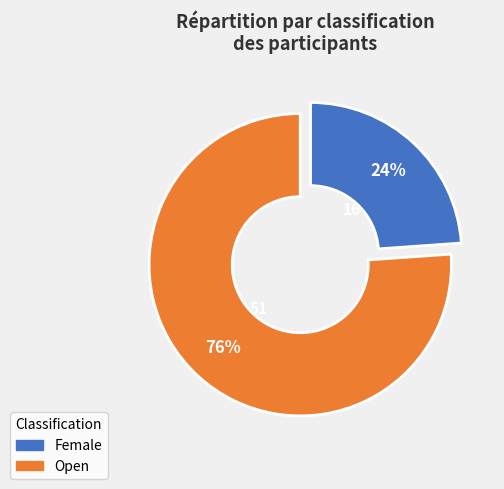

What is the ratio of the value at Open to the value at Female?

3.2